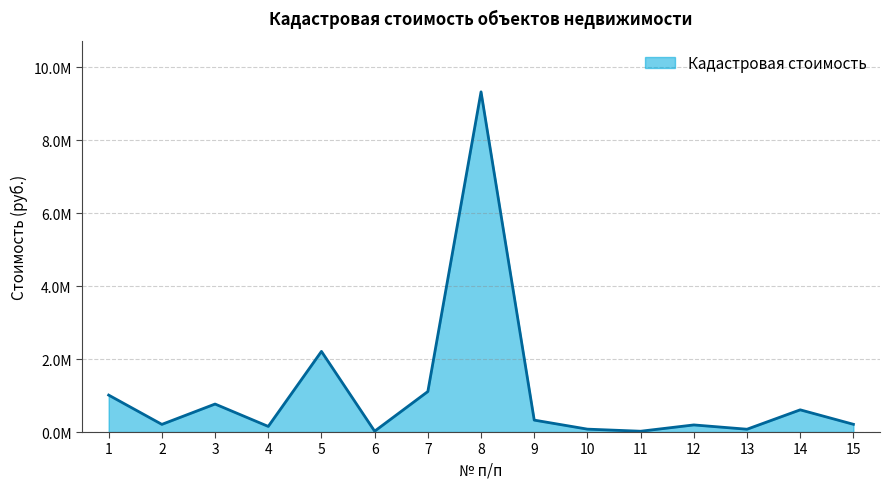

What is the ratio of the value at 2 to the value at 13?

2.7